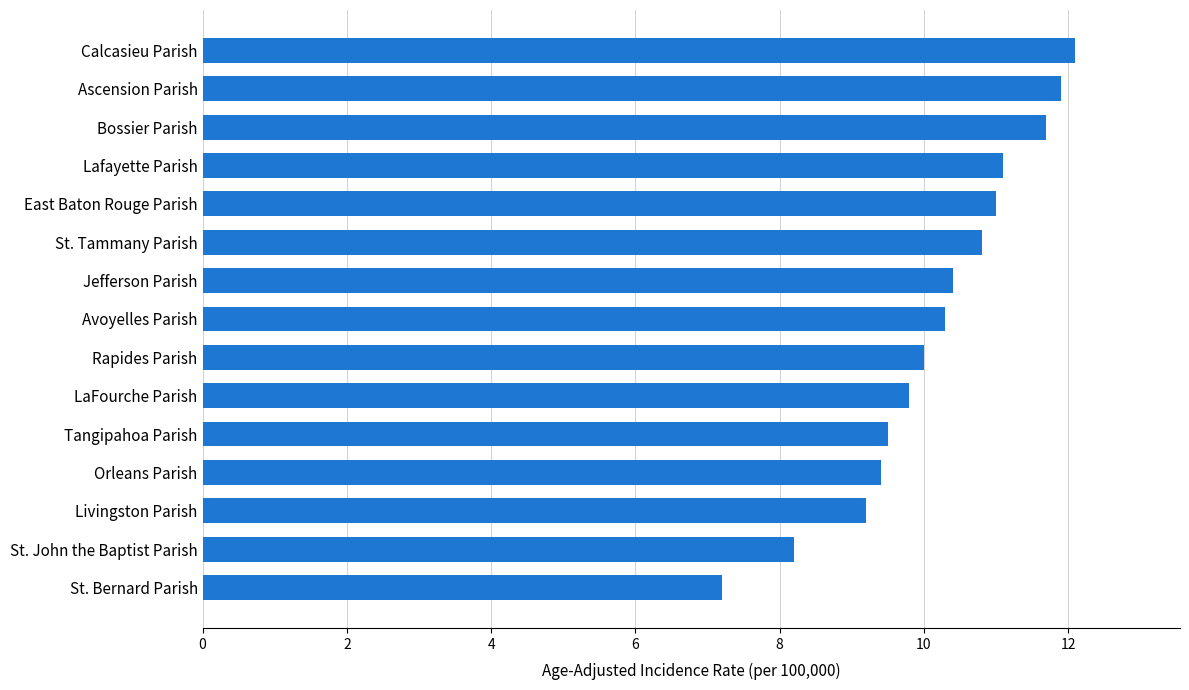

What is the approximate value at Livingston Parish?

9.2